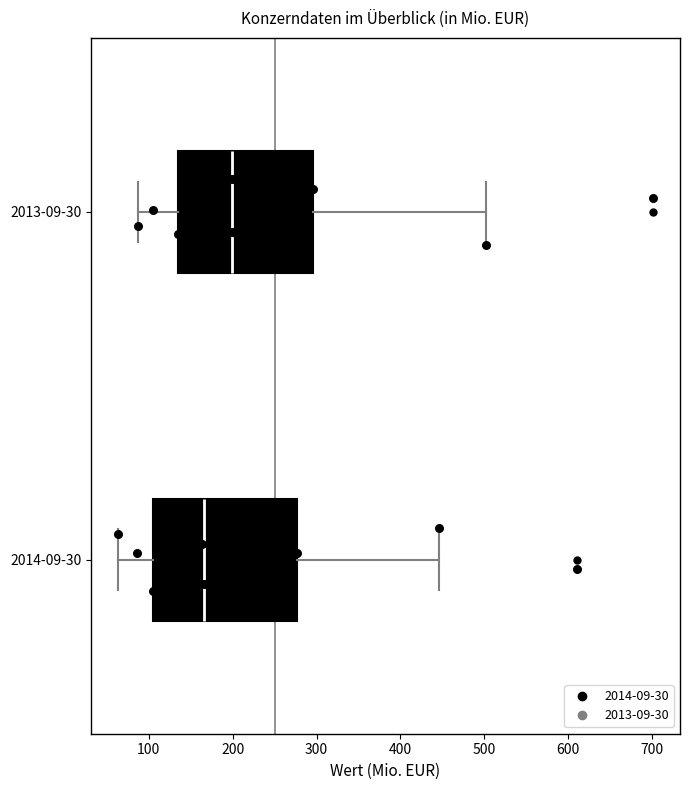

Reading bottom to top, read every box against the x-axis: the position of its median line, the range the box covers, and the ends of its whiskers. The values are not printed on the chart, so give them approximately, as read against the axis.

2014-09-30: median 170, box 100 to 280, whiskers 60 to 450
2013-09-30: median 200, box 140 to 300, whiskers 90 to 500